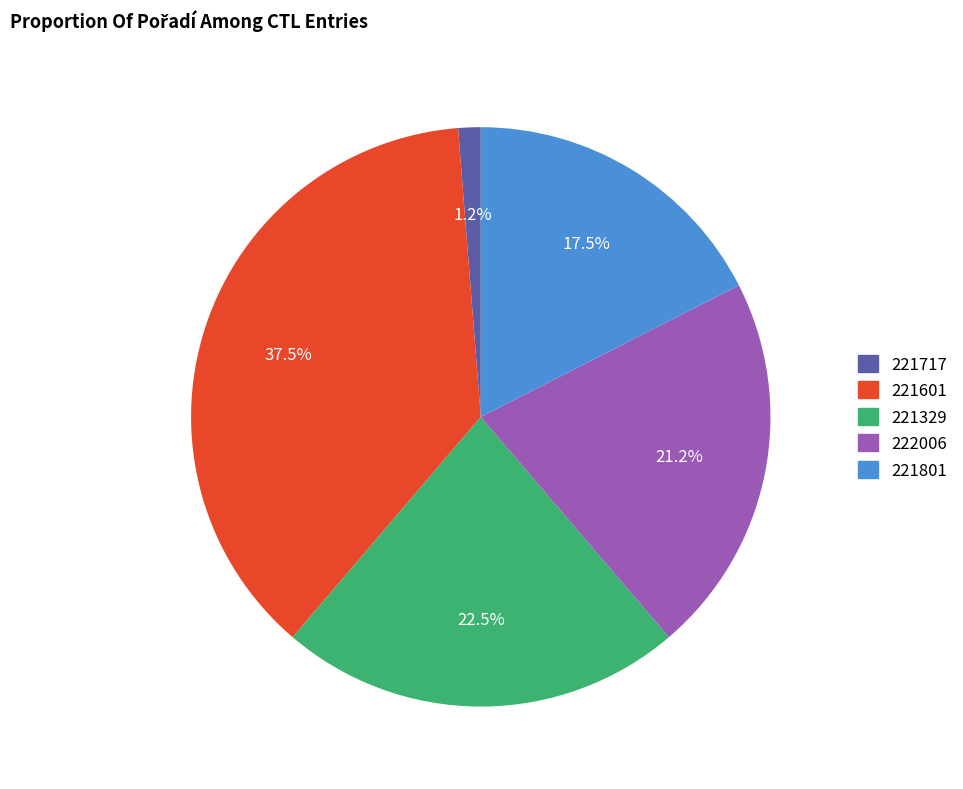

What is the ratio of the value at 222006 to the value at 221801?

1.2